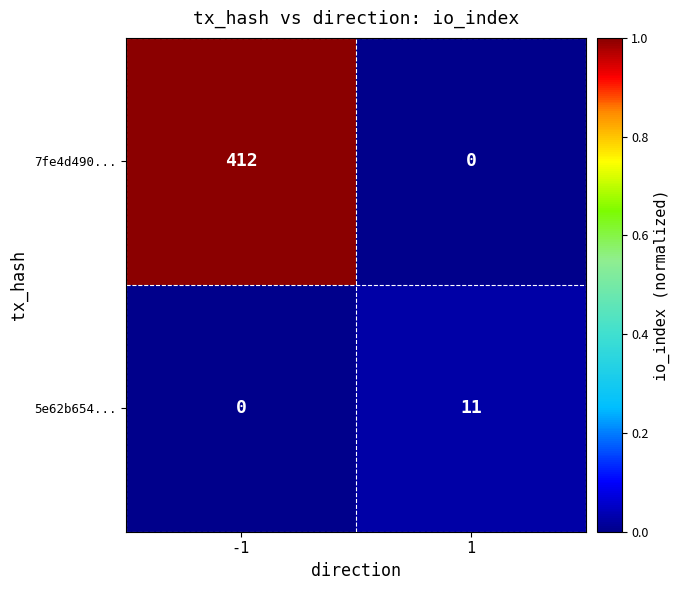

Is it true that 7fe4d490... equals 0 at 1?

True